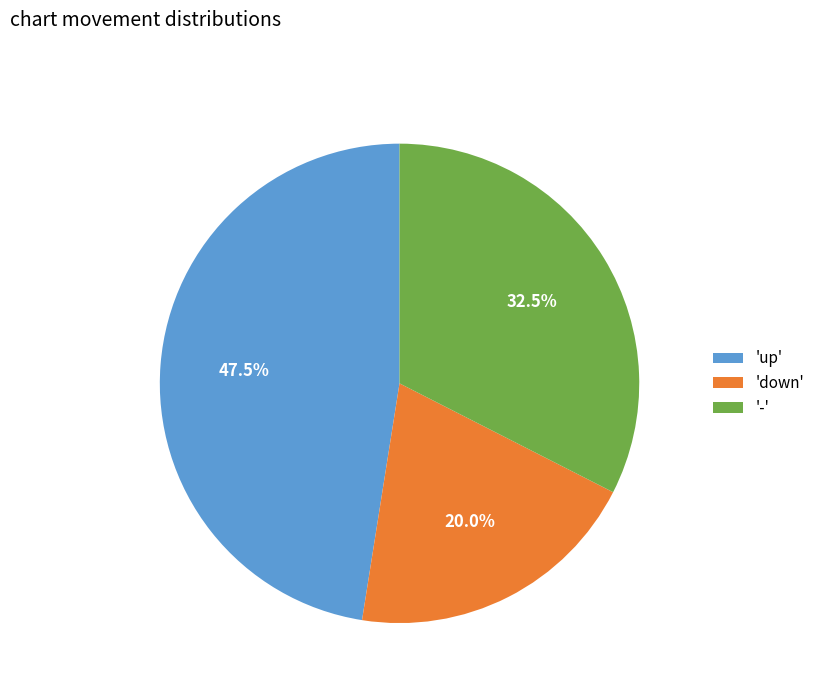

Approximately how many times larger is the value at 'up' compared to 'down'?

2.4